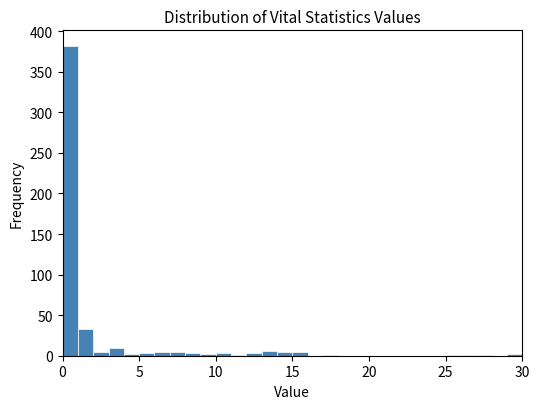

Around what value on the x-axis is the tallest bar? Give the approximate position of its centre, as read against the axis.

0.5